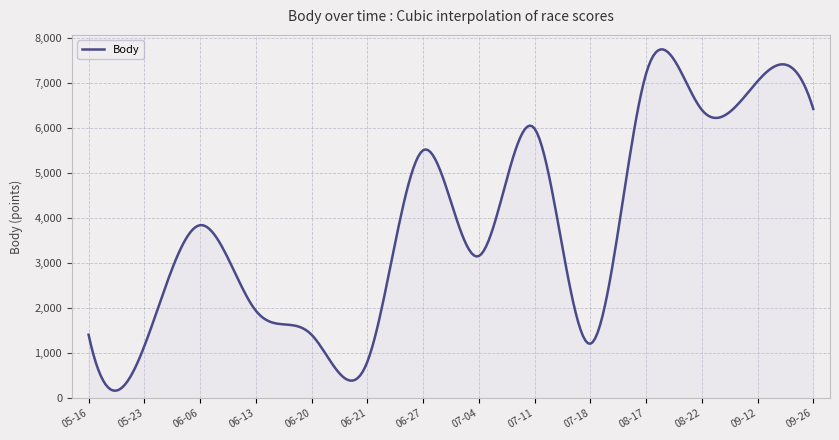

What is the maximum value shown in the chart?

7736.5